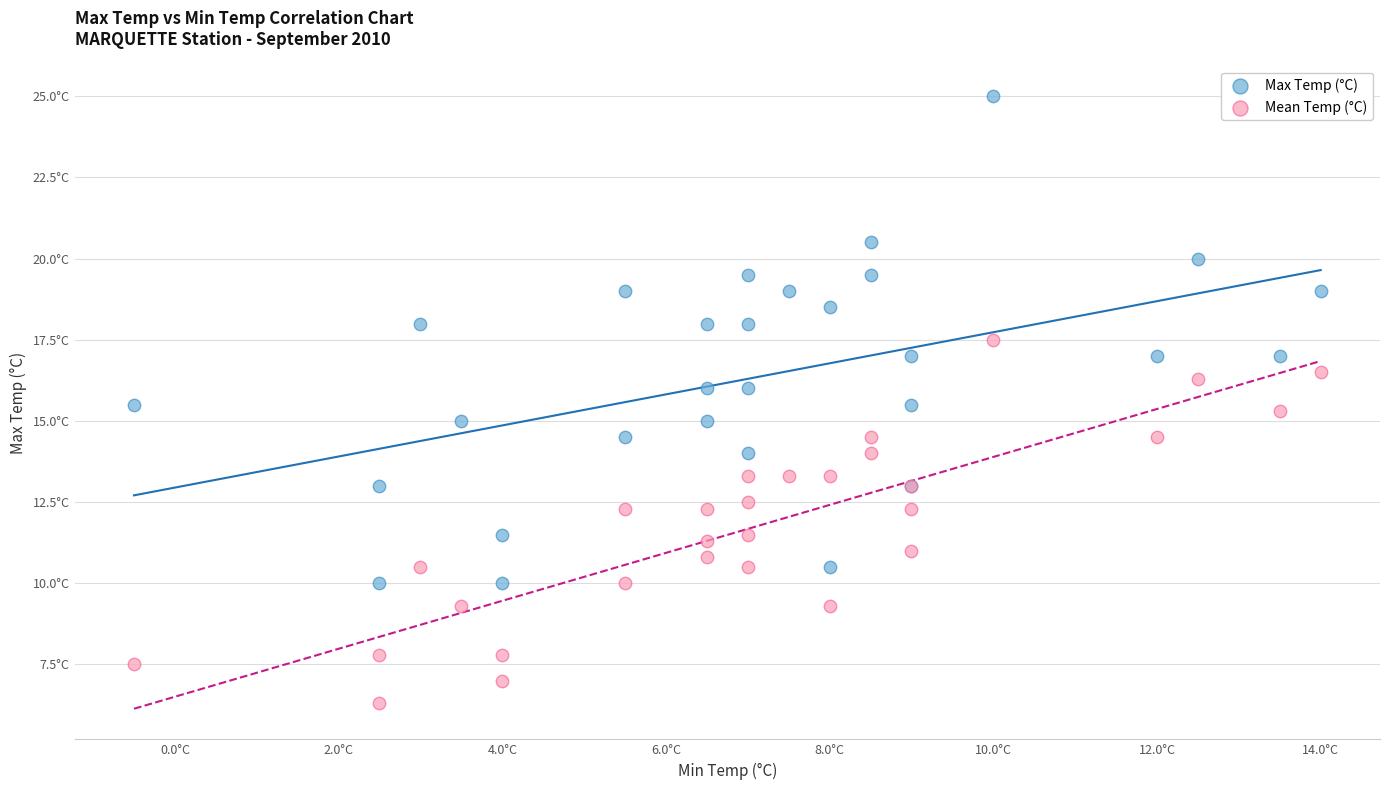

What are all the series names shown in the legend?

Max Temp (°C), Mean Temp (°C)